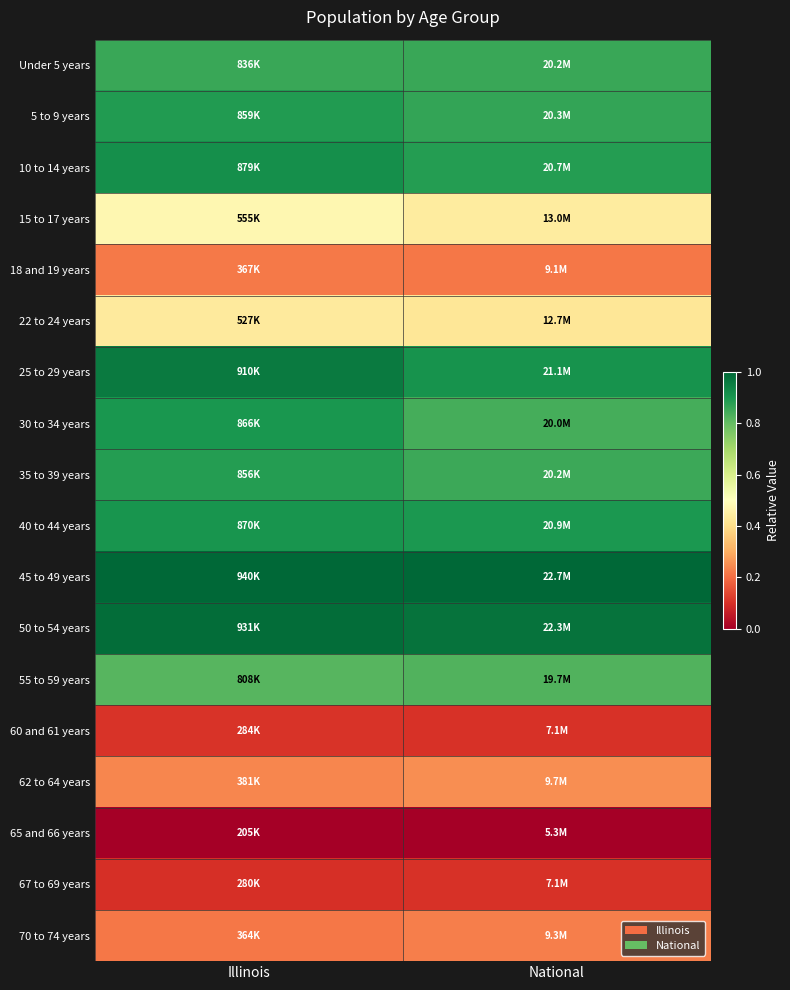

Reading left to right, what are all the values shown in this chart?

Under 5 years: Illinois=0.9	National=0.9
5 to 9 years: Illinois=0.9	National=0.9
10 to 14 years: Illinois=0.9	National=0.9
15 to 17 years: Illinois=0.5	National=0.4
18 and 19 years: Illinois=0.2	National=0.2
22 to 24 years: Illinois=0.4	National=0.4
25 to 29 years: Illinois=1.0	National=0.9
30 to 34 years: Illinois=0.9	National=0.8
35 to 39 years: Illinois=0.9	National=0.9
40 to 44 years: Illinois=0.9	National=0.9
45 to 49 years: Illinois=1.0	National=1.0
50 to 54 years: Illinois=1.0	National=1.0
55 to 59 years: Illinois=0.8	National=0.8
60 and 61 years: Illinois=0.1	National=0.1
62 to 64 years: Illinois=0.2	National=0.3
65 and 66 years: Illinois=0.0	National=0.0
67 to 69 years: Illinois=0.1	National=0.1
70 to 74 years: Illinois=0.2	National=0.2